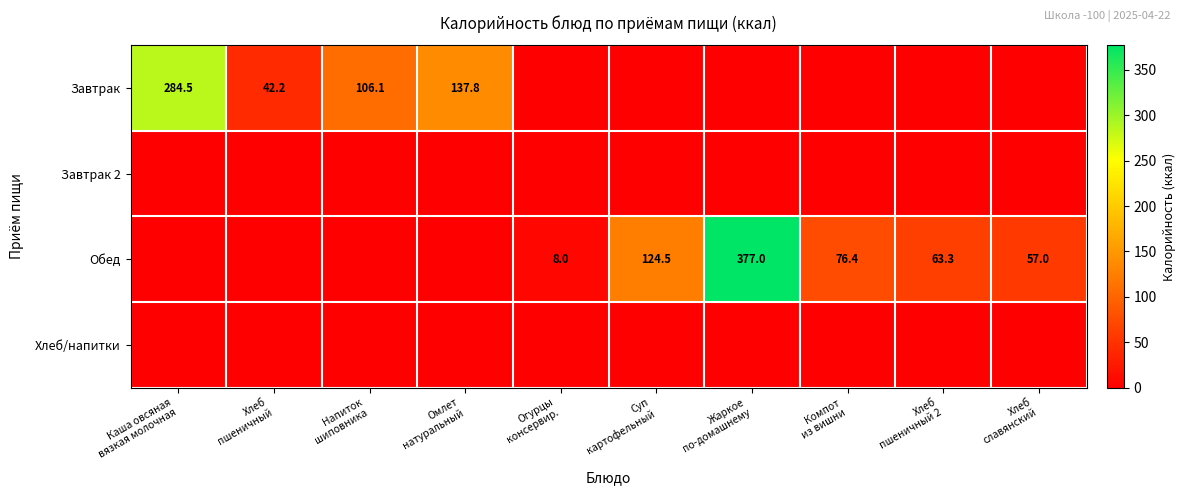

Where is Обед nearest to the value 188?

Суп картофельный